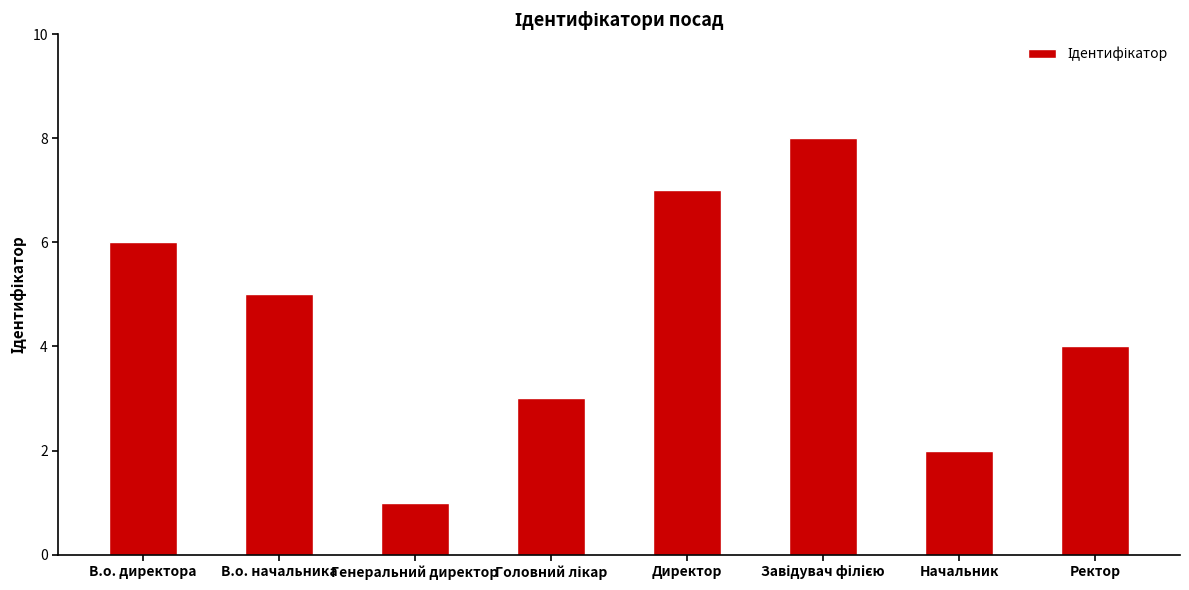

How many categories are shown in the chart?

8